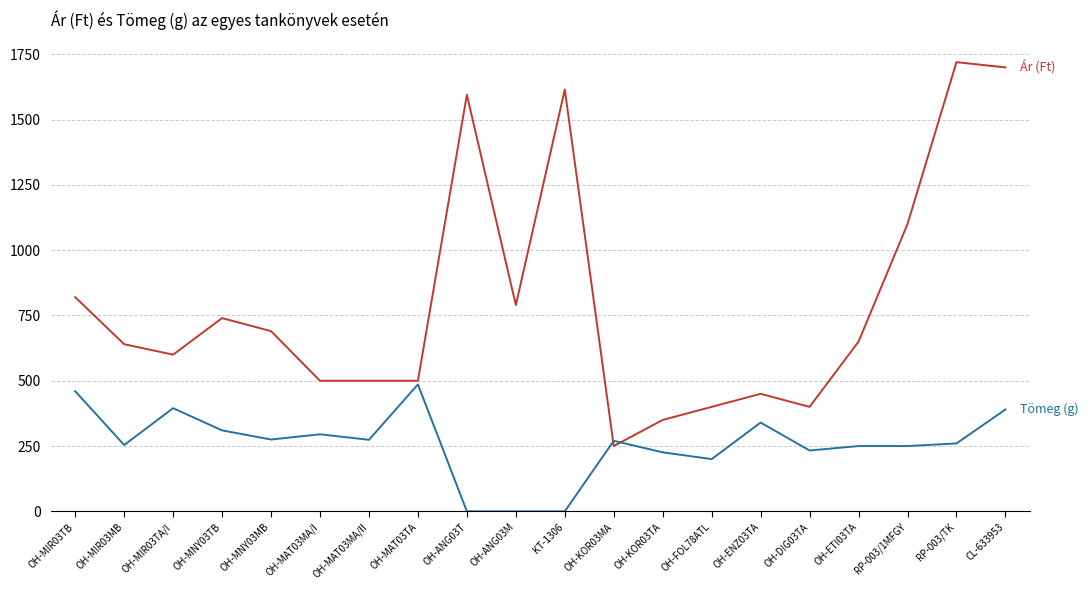

At which category is the sum across all series the highest?

CL-633953